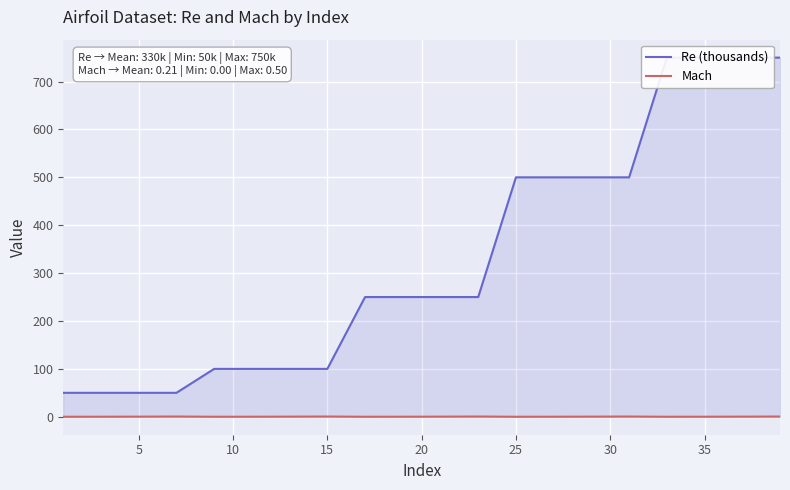

How many interior local valleys does the Mach series have?

4